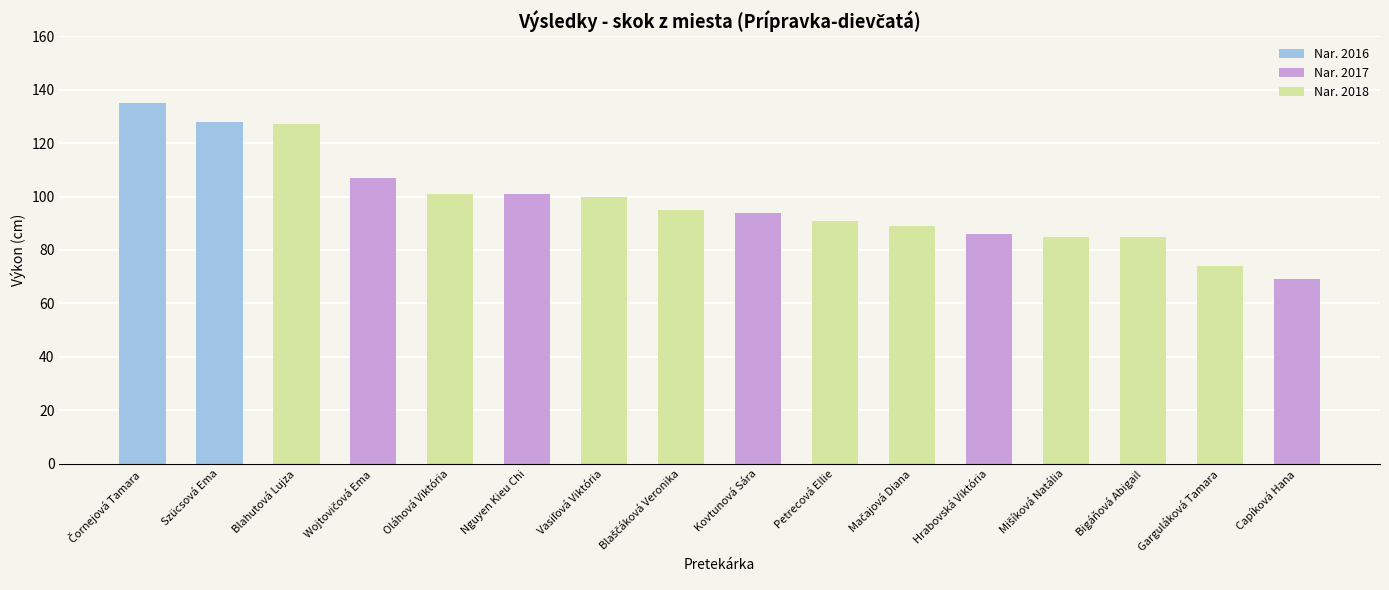

What is the greatest value displayed?

135